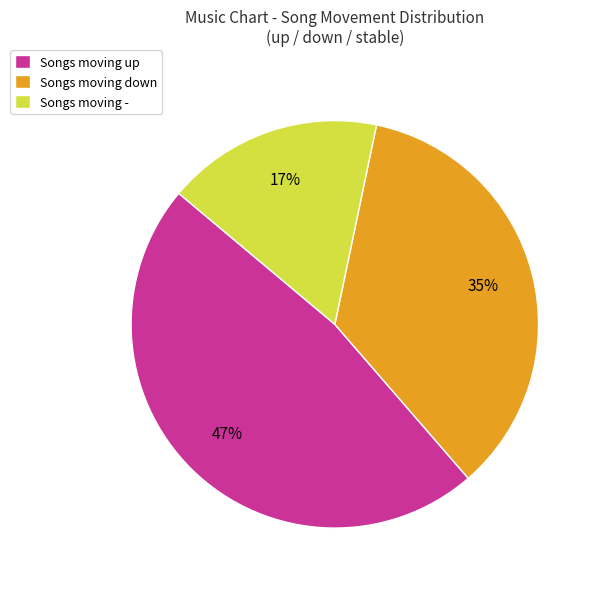

To the nearest percent, what is the combined percentage of Songs moving down and Songs moving up?

83%